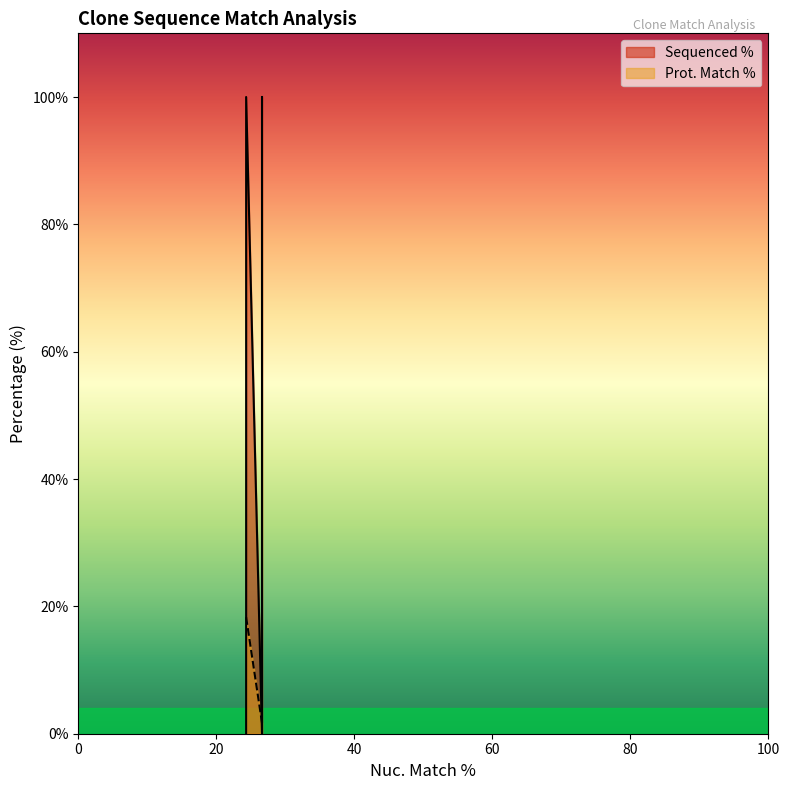

How many values are below 18?

3